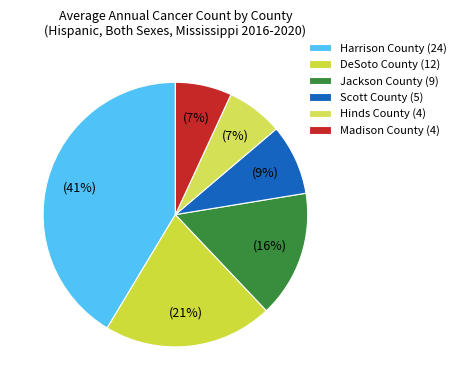

Is Jackson County the majority of the pie?

No